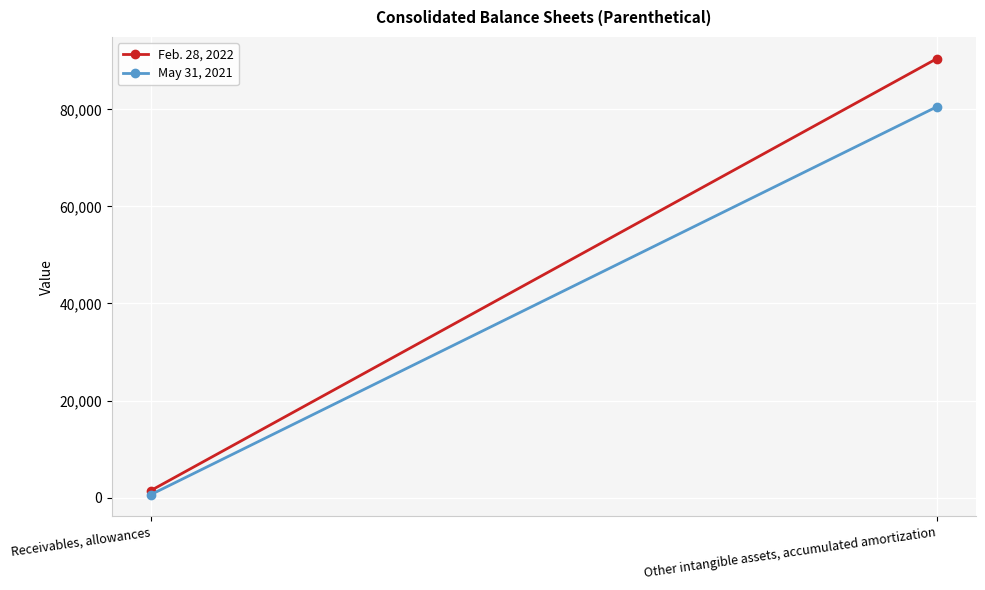

Rank the categories by Feb. 28, 2022 value from highest to lowest.

Other intangible assets, accumulated amortization, Receivables, allowances